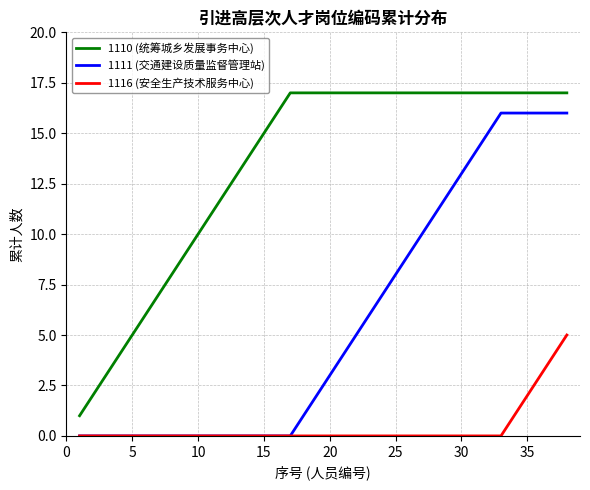

True or false: 1110 (统筹城乡发展事务中心) and 1116 (安全生产技术服务中心) intersect in this chart.

False